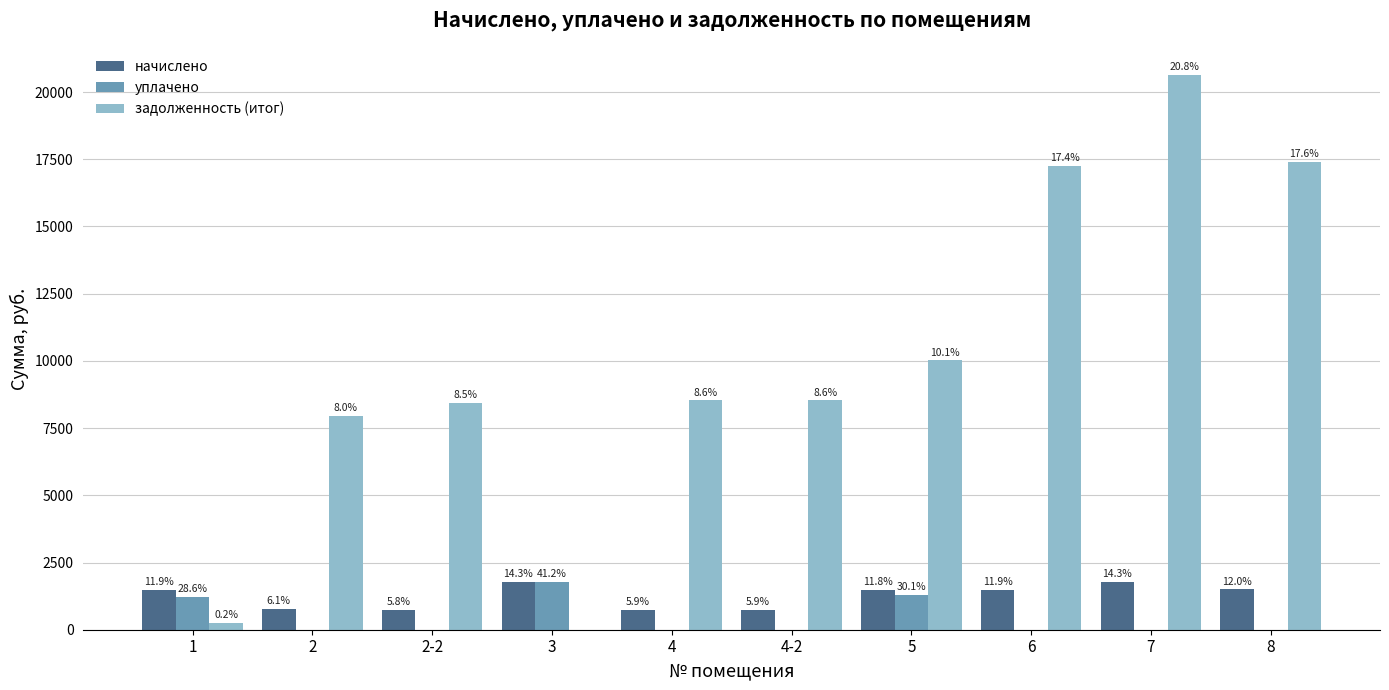

Between 2 and 8, which series saw the biggest shift?

задолженность (итог)